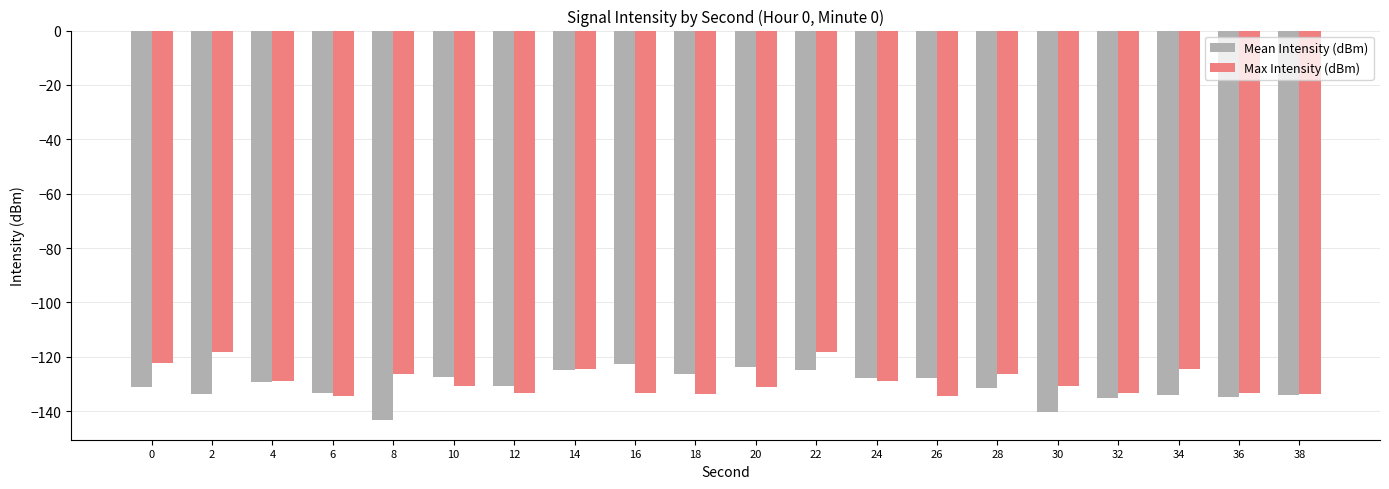

What is the minimum value for Max Intensity (dBm)?

-134.4